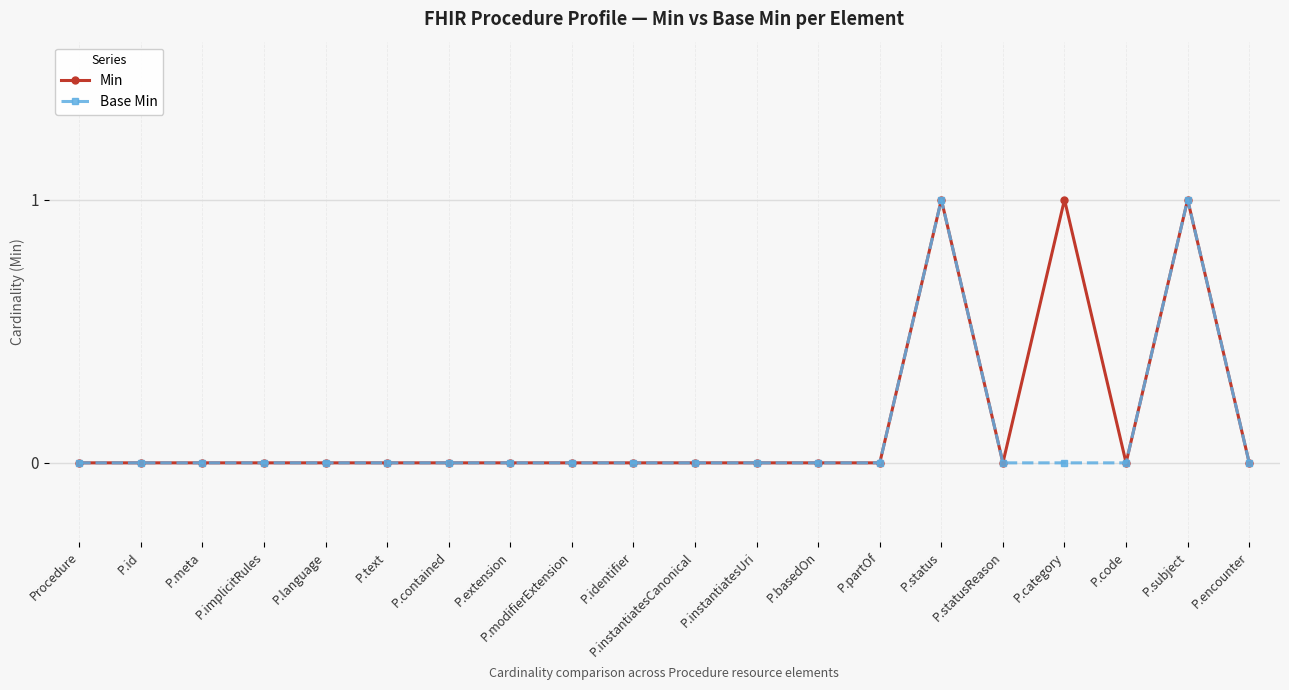

Between P.category and P.code, which series saw the biggest shift?

Min